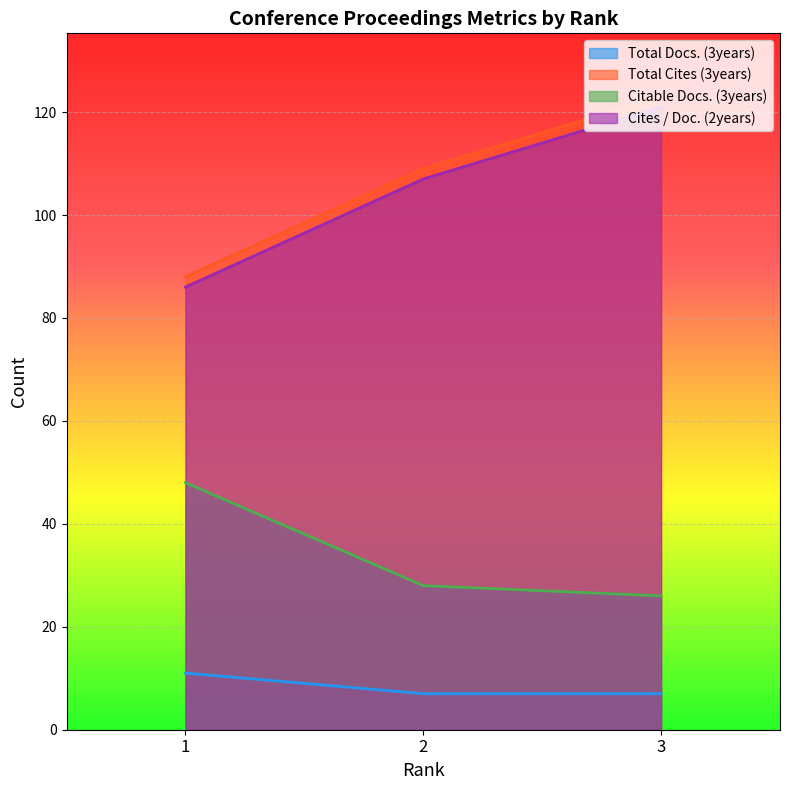

What is the difference between the maximum and minimum values in the Cites / Doc. (2years) series?

35